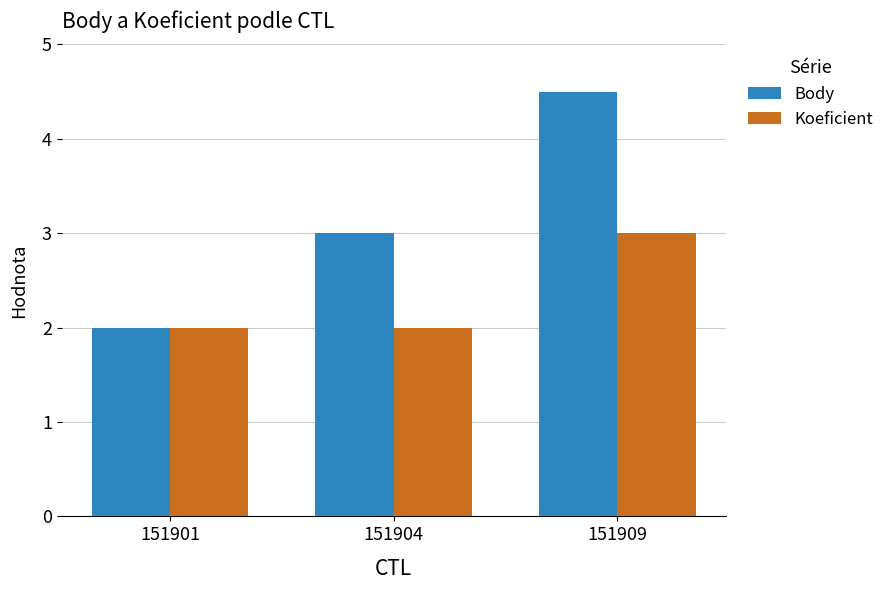

What is the total value across all series at 151901?

4.0